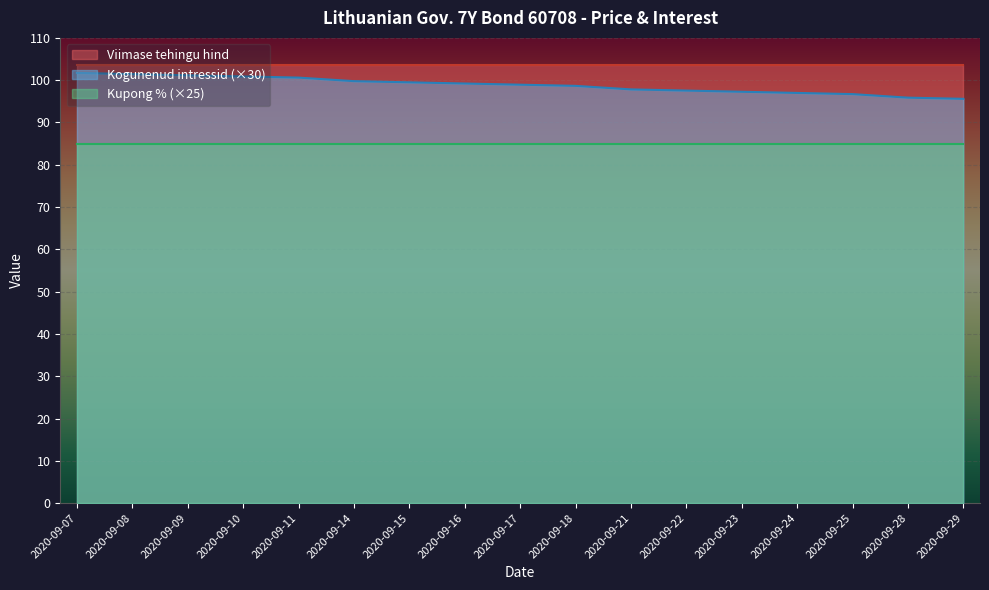

What is the total value across all series at 2020-09-22?

286.1